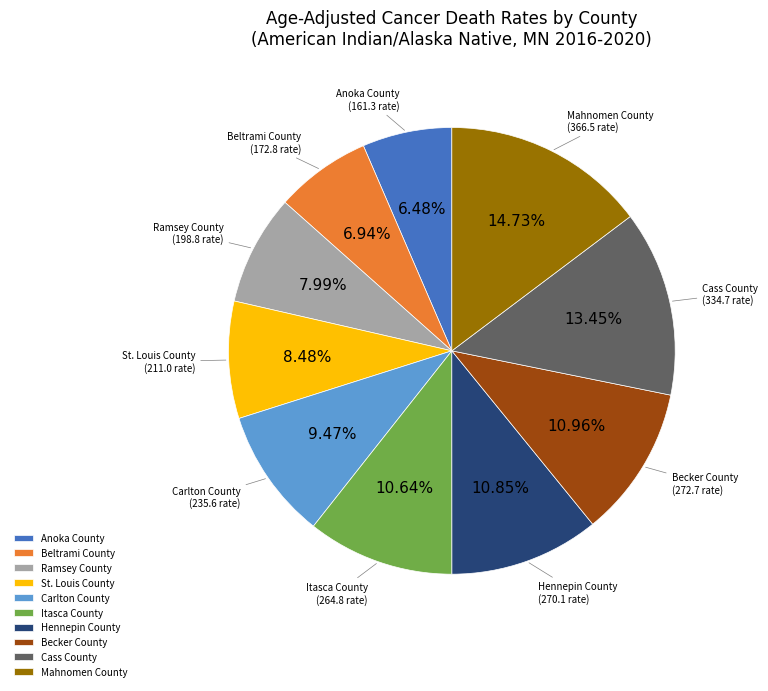

Combined, do St. Louis County and Carlton County account for over 50%?

No